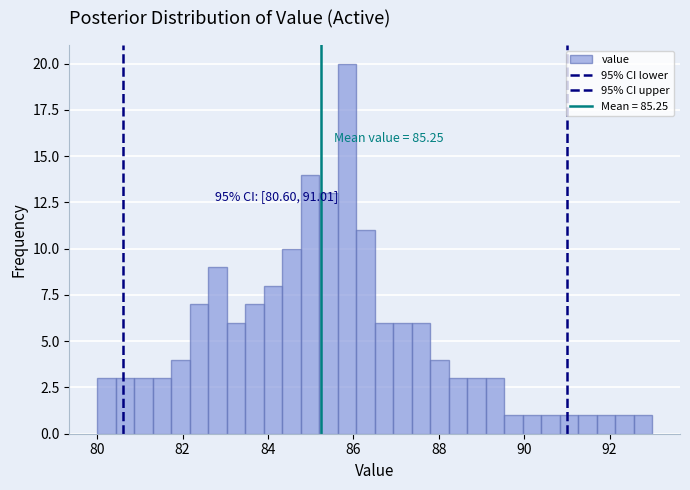

Read against the x-axis, roughly where is the centre of the tallest bar?

85.8